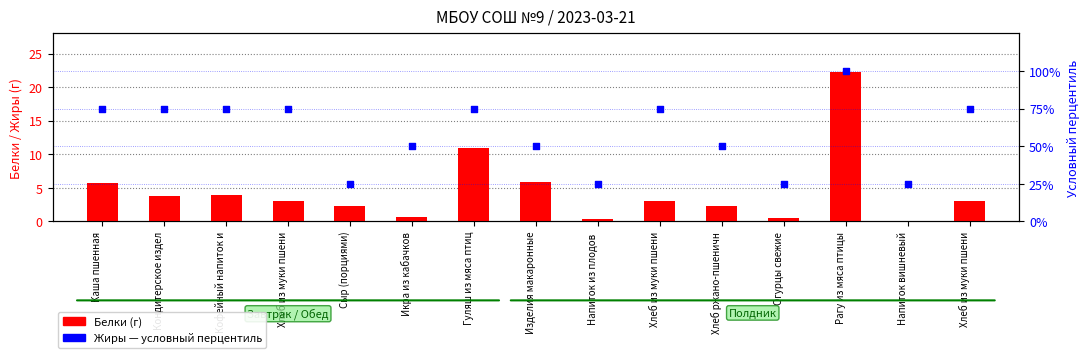

What are all the series names shown in the legend?

Белки (г), Жиры (условный перцентиль)